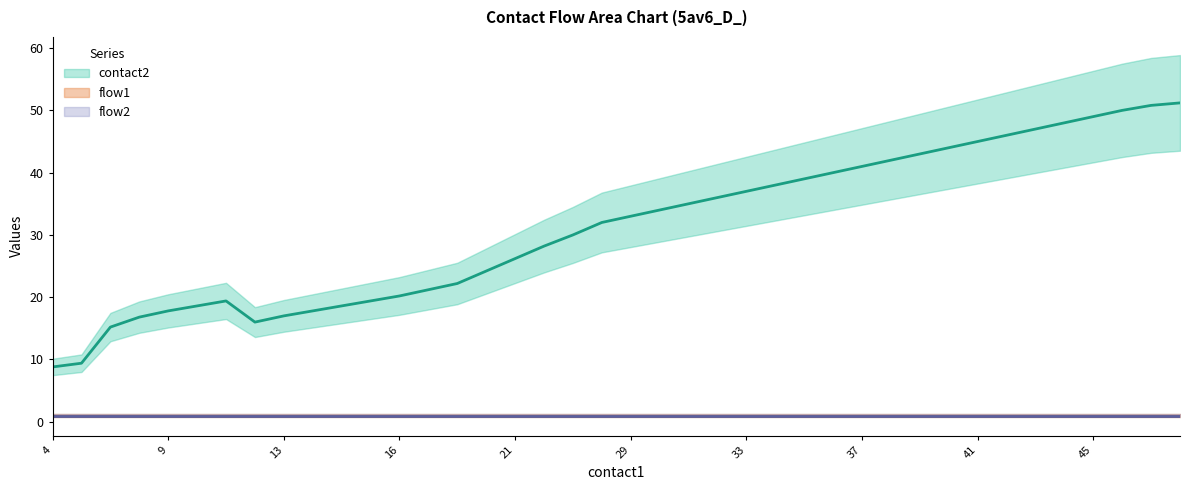

What is the sum of all contact2 values?

1248